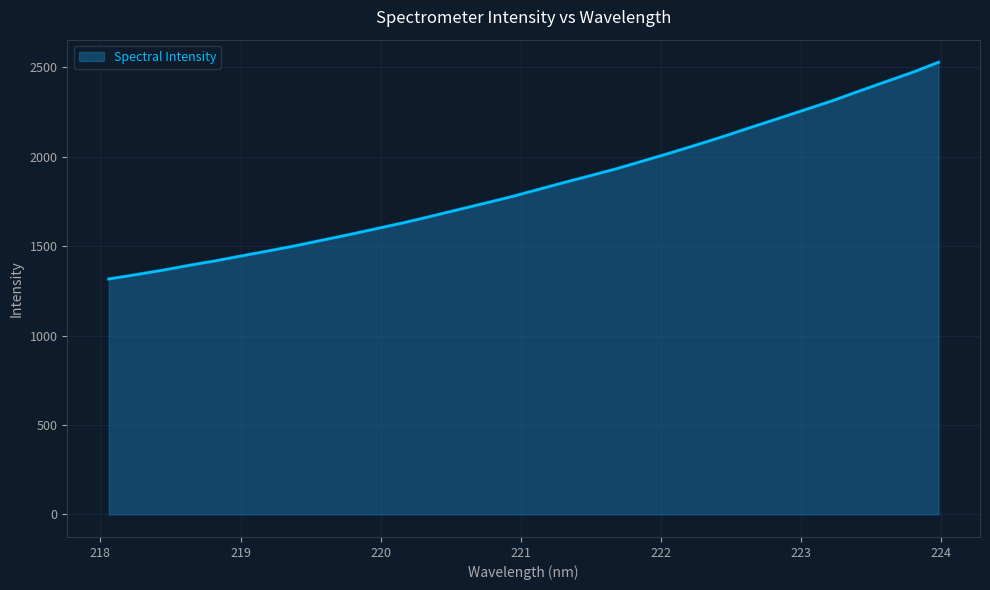

What is the maximum value shown in the chart?

2527.6